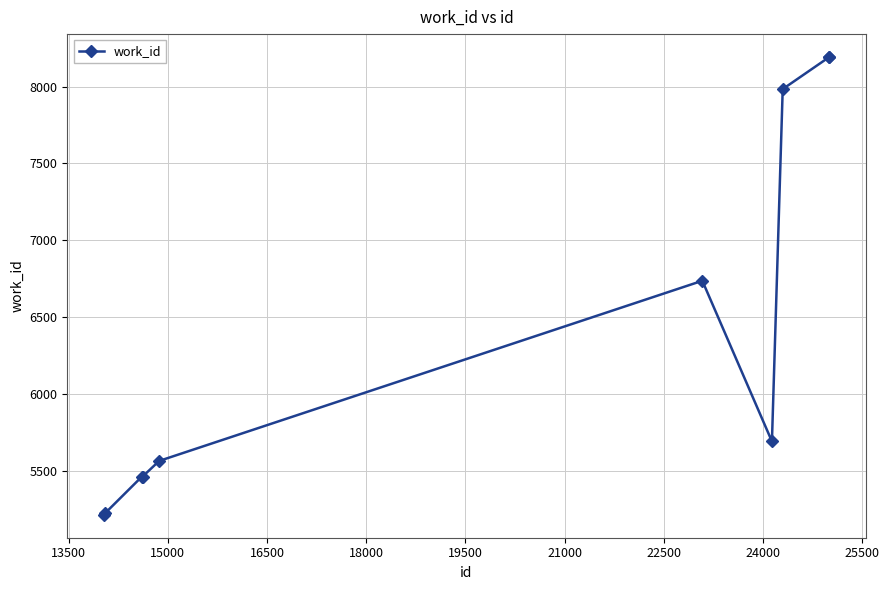

What is the value of the 9th point from the left?

8193